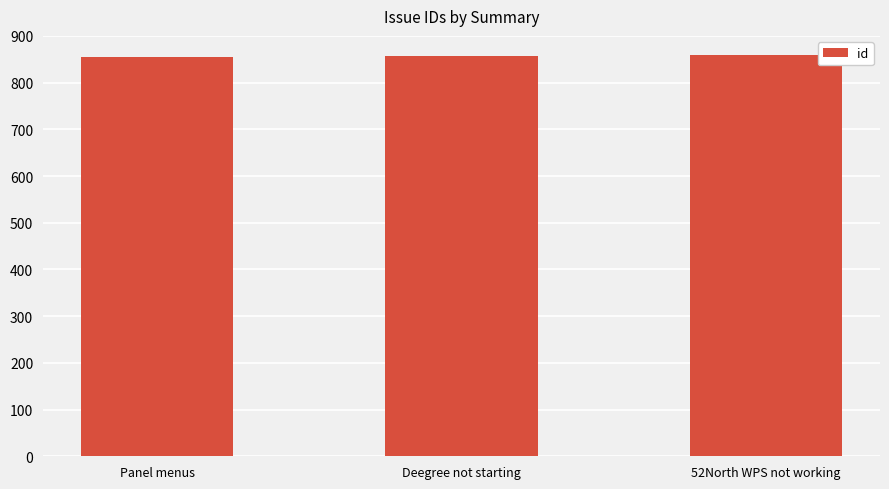

True or false: the data shows 859 at 52North WPS not working.

True